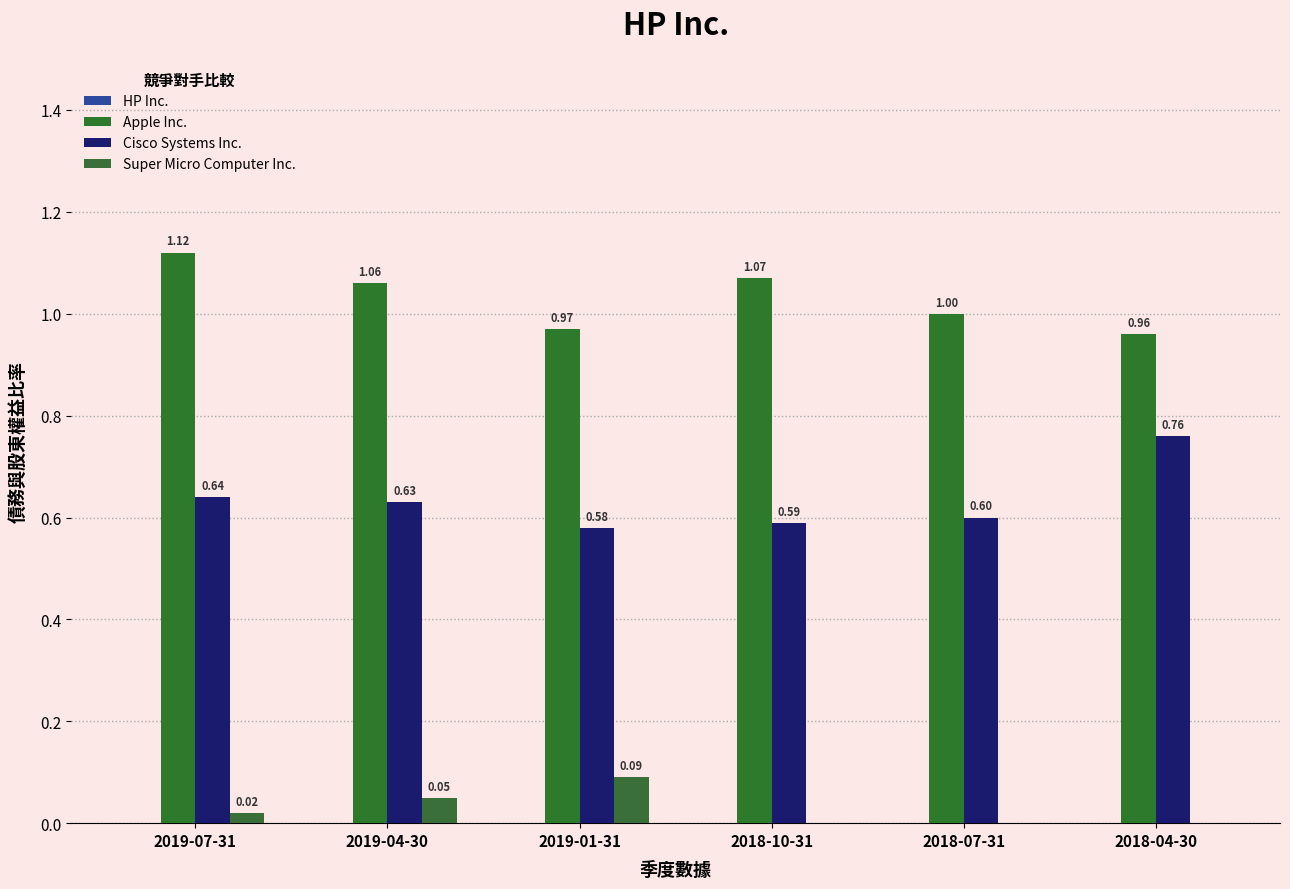

What is the value of the Super Micro Computer Inc. bar at the 3rd from the left?

0.1